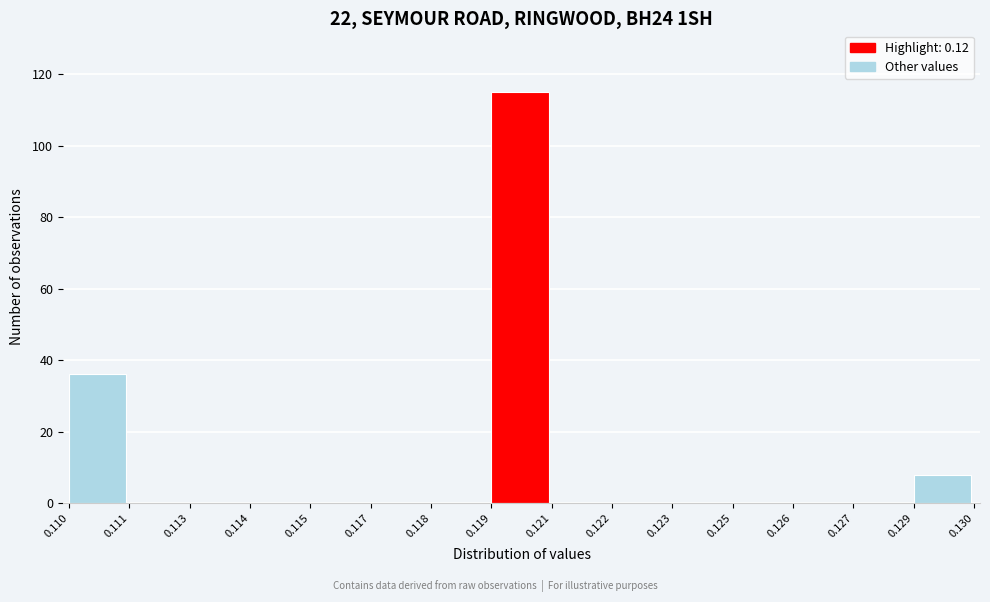

Reading right to left, what are all the values shown in this chart?

0.129=8	0.127=0	0.126=0	0.125=0	0.123=0	0.122=0	0.121=0	0.119=115	0.118=0	0.117=0	0.115=0	0.114=0	0.113=0	0.111=0	0.110=36